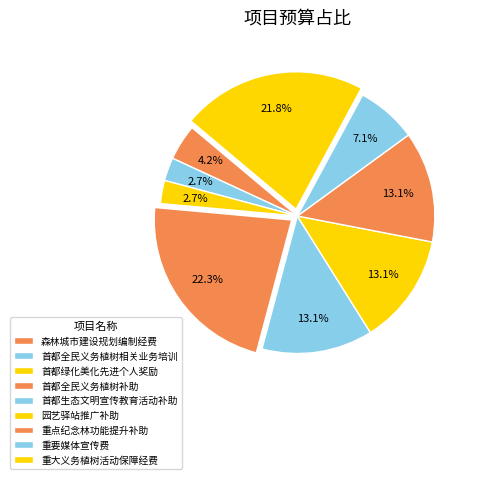

Does 园艺驿站推广补助 account for over 50% of the chart?

No